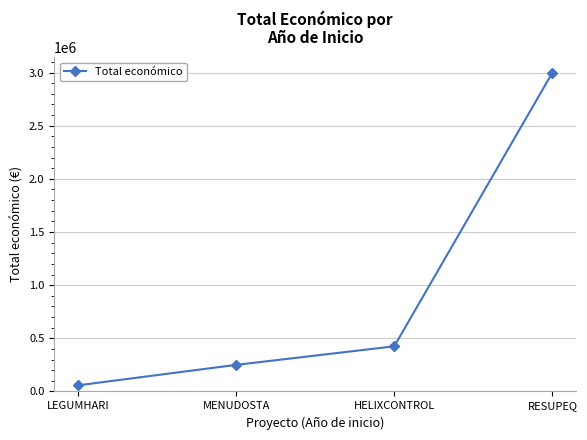

True or false: the data shows 5364377 at RESUPEQ.

False